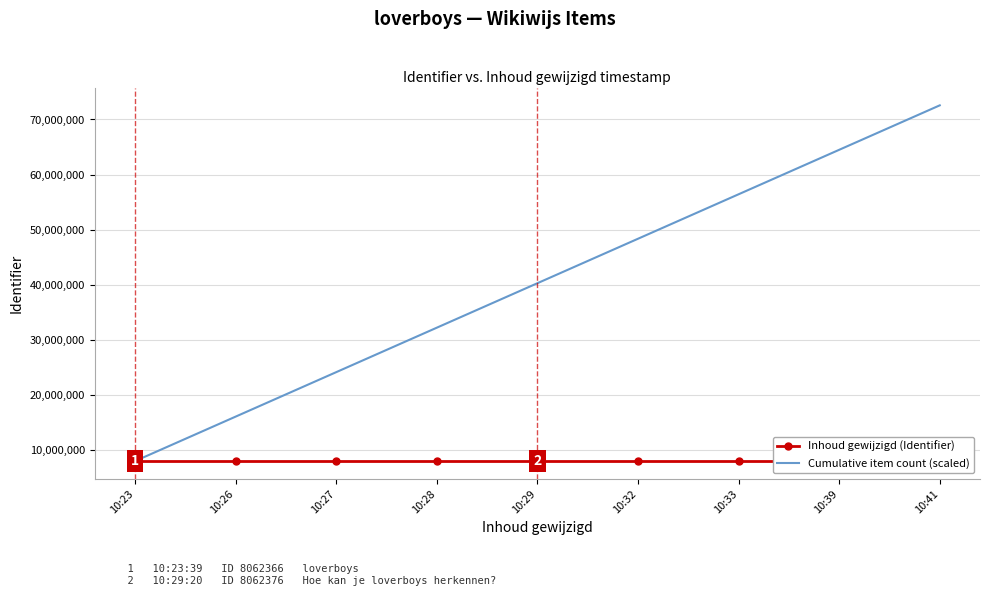

At which category is the sum across all series the highest?

10:41